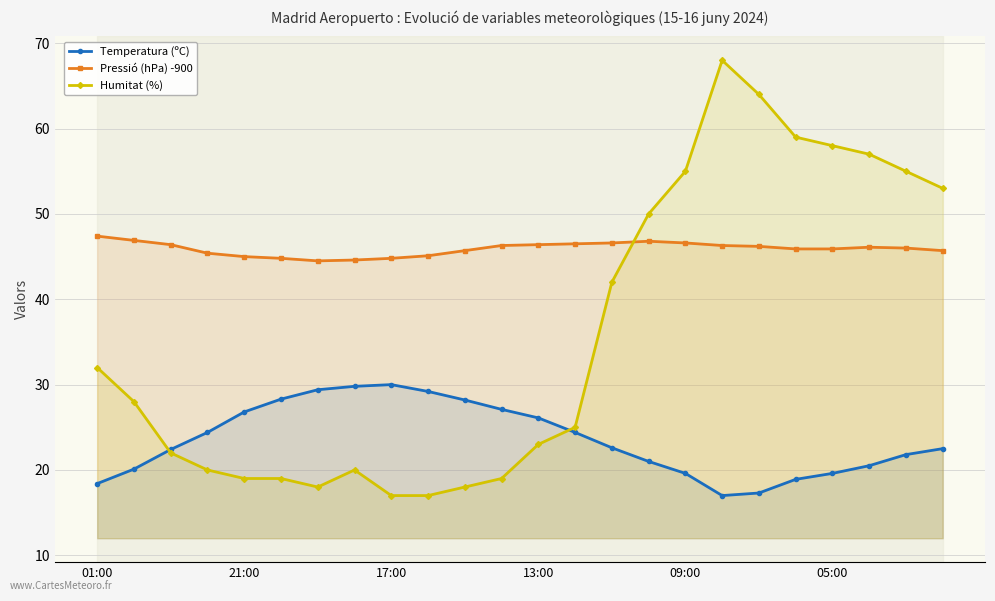

Is it true that Pressió (hPa) -900 equals 46.0 at 22?

True